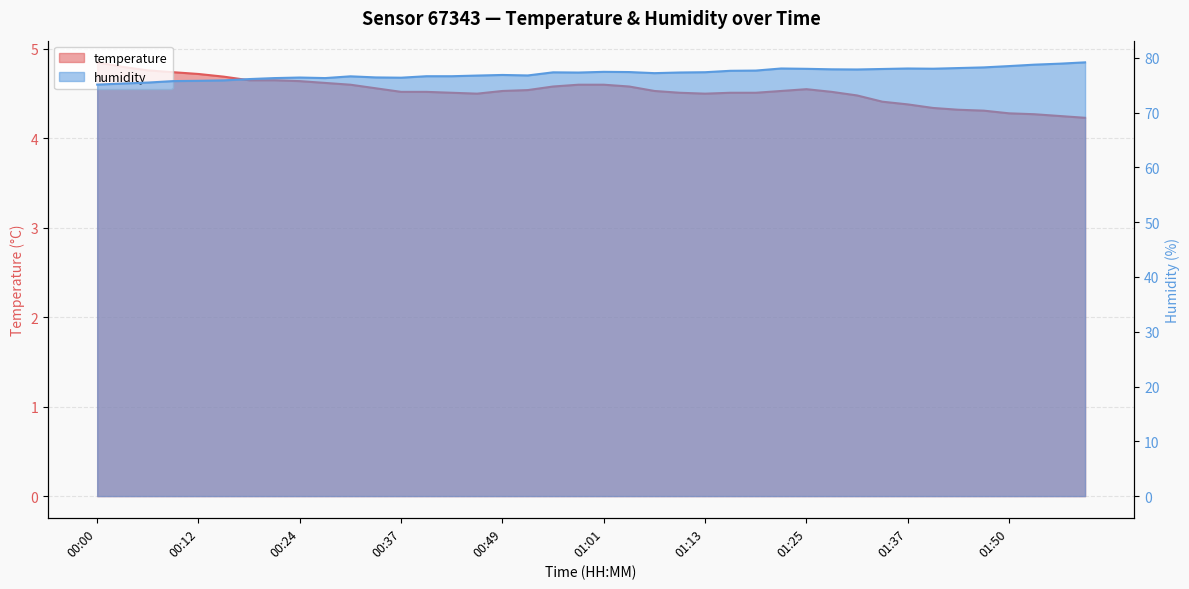

What is the total value across all series at 01:16?

82.1